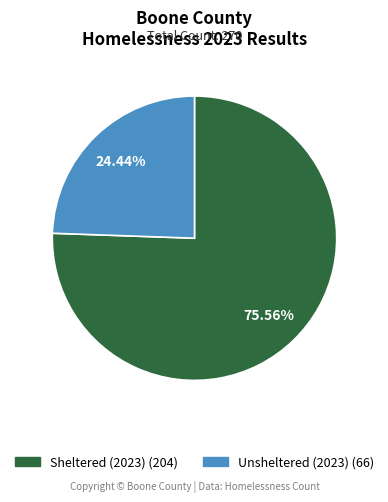

Is there any slice that represents more than half of the pie?

Yes